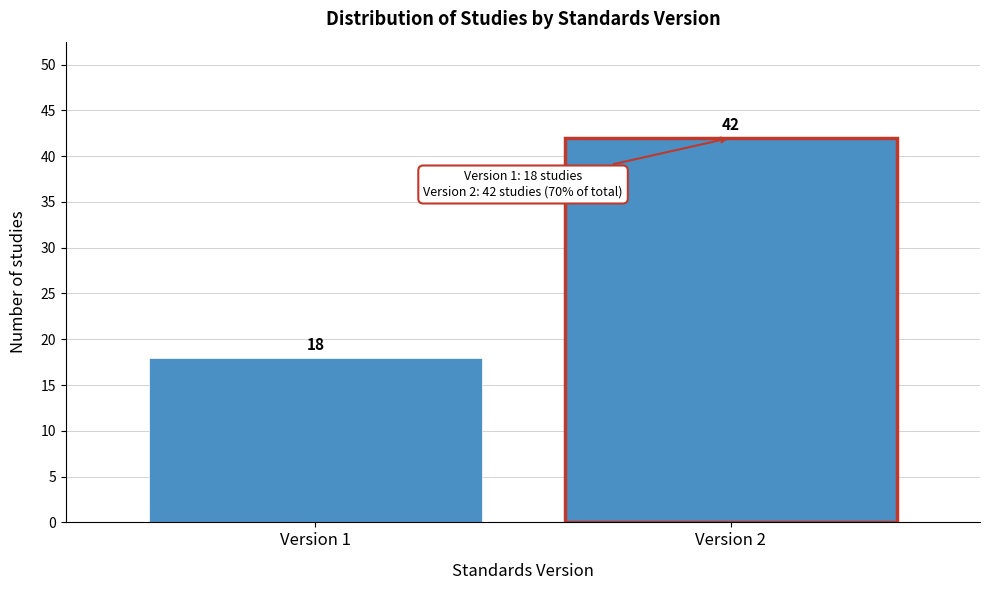

Reading left to right, transcribe all the data shown in this chart.

18	42